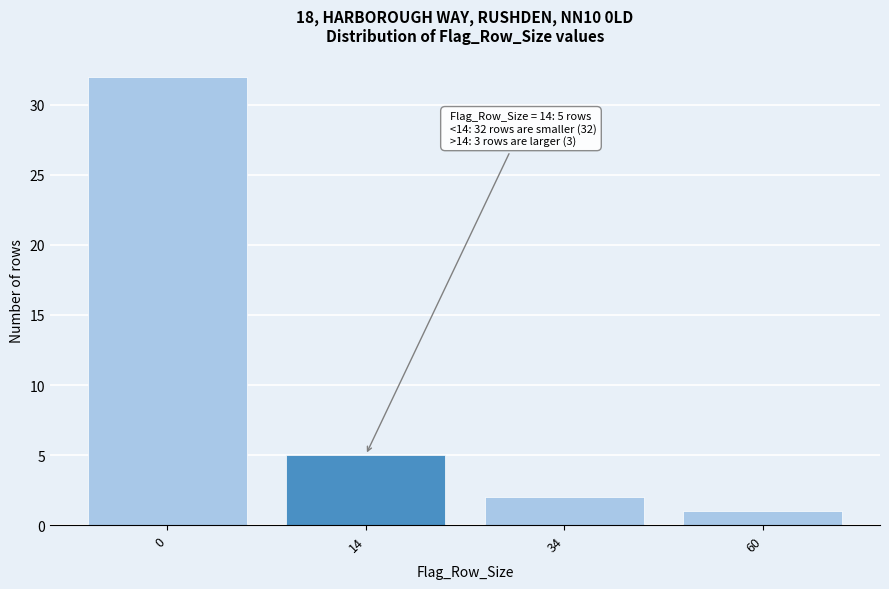

Reading left to right, extract all data points from this chart.

32	5	2	1